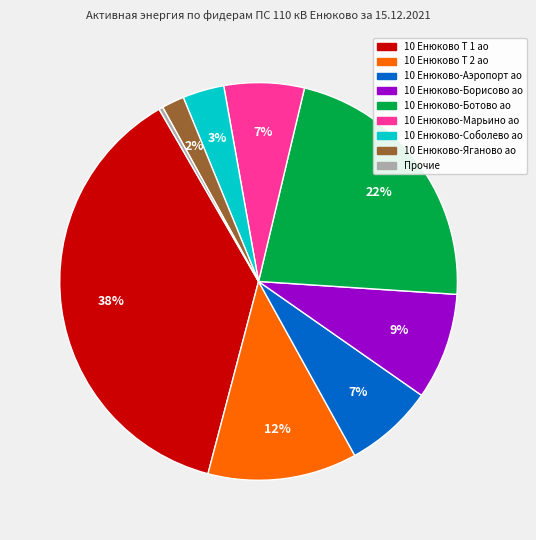

How many segments does this pie chart have?

9